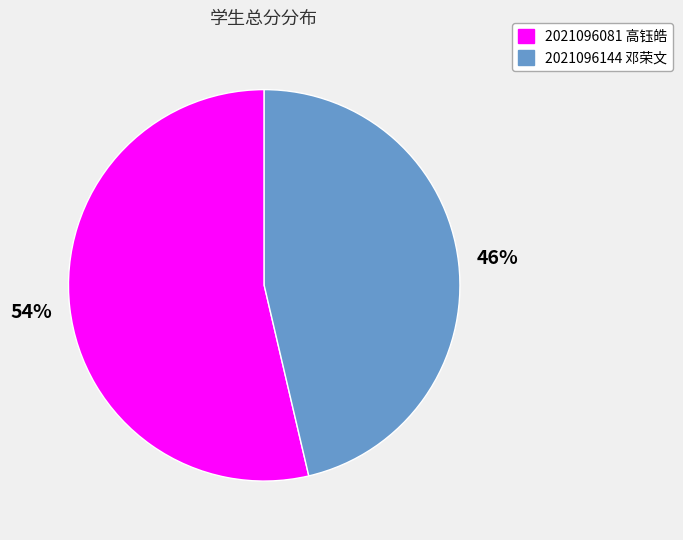

What is the smallest slice in the pie chart?

2021096144 邓荣文